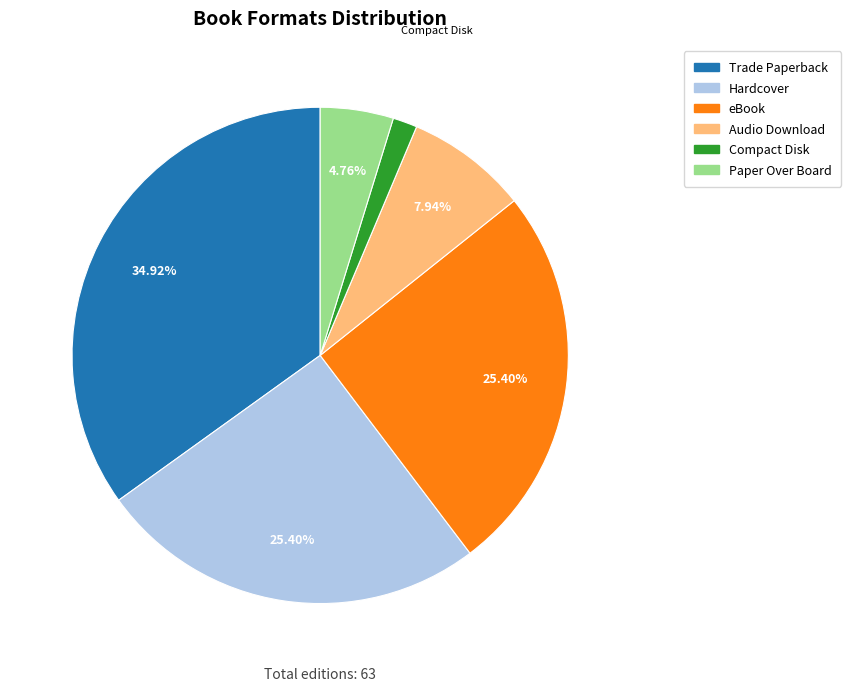

Combined, do Compact Disk and Paper Over Board account for over 50%?

No